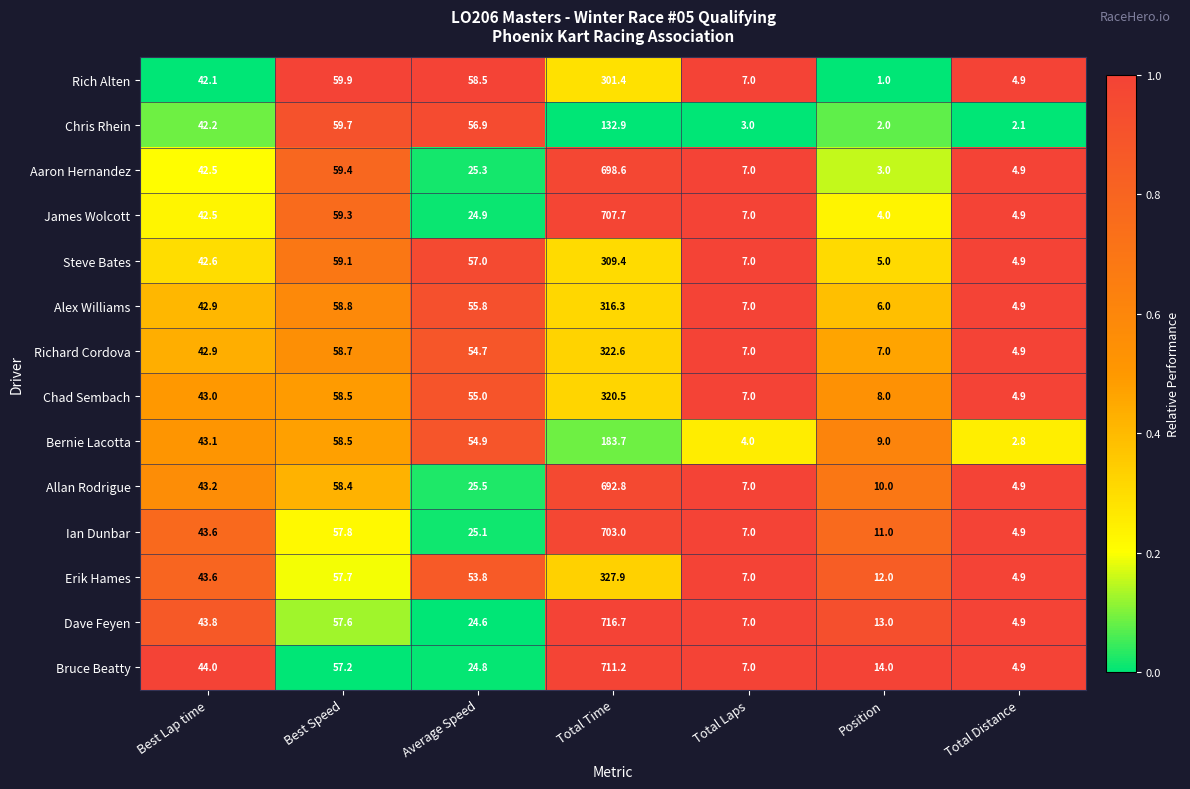

What is the difference between the highest and lowest values at Total Laps?

4.0